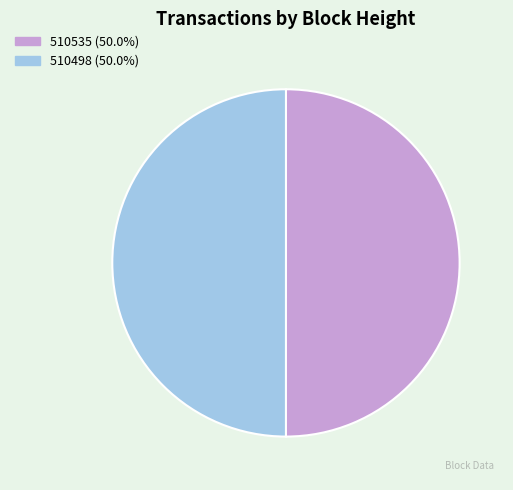

Approximately how many times larger is the value at 510498 (50.0%) compared to 510535 (50.0%)?

1.0